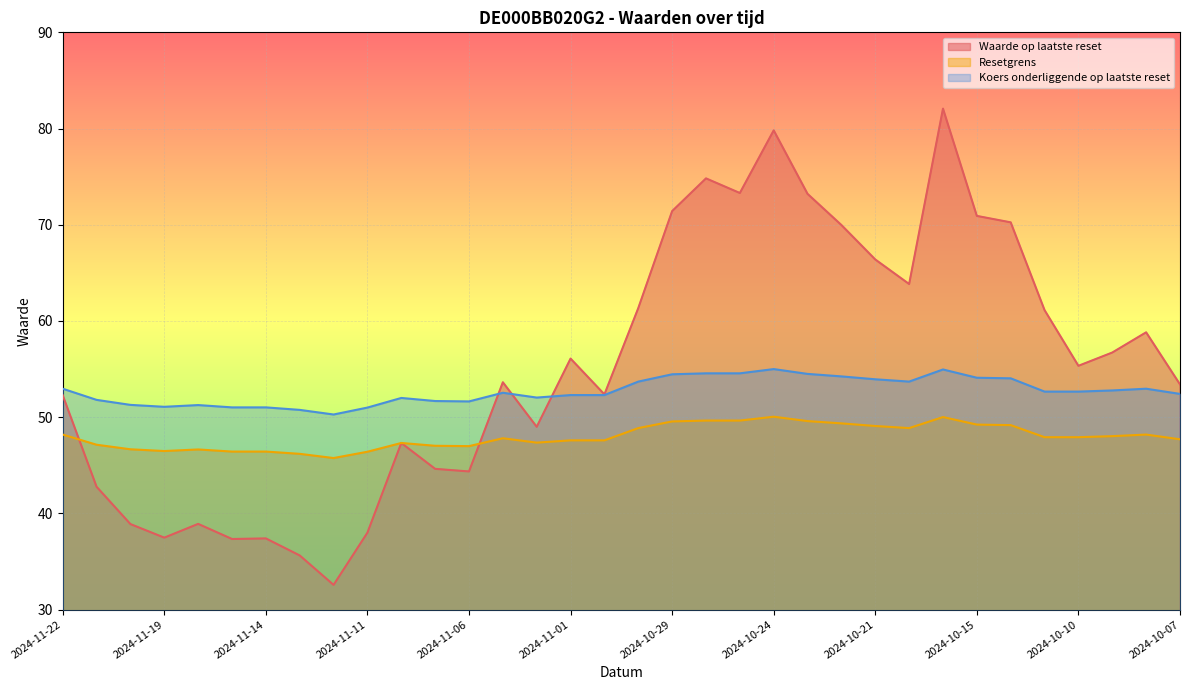

At which category is the sum across all series the highest?

2024-10-16